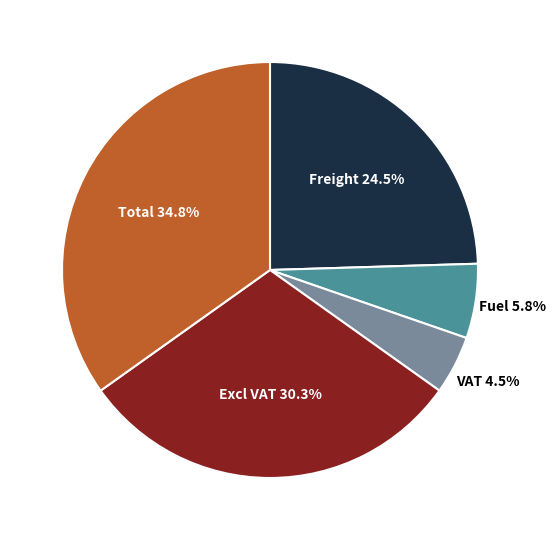

How many slices are in this pie chart?

5